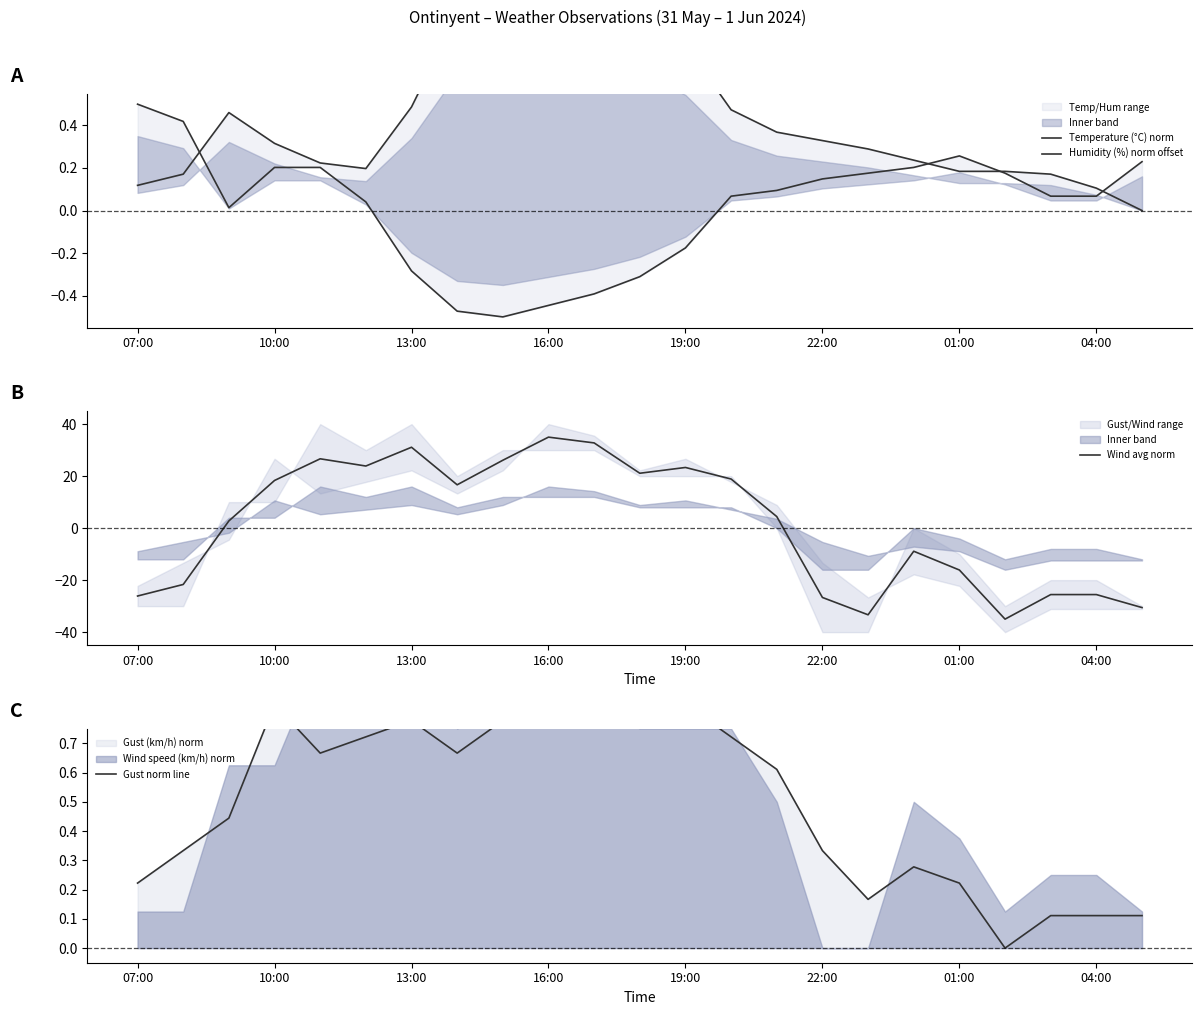

The Wind avg norm series shows -9.9 at 22:00. True or false?

False